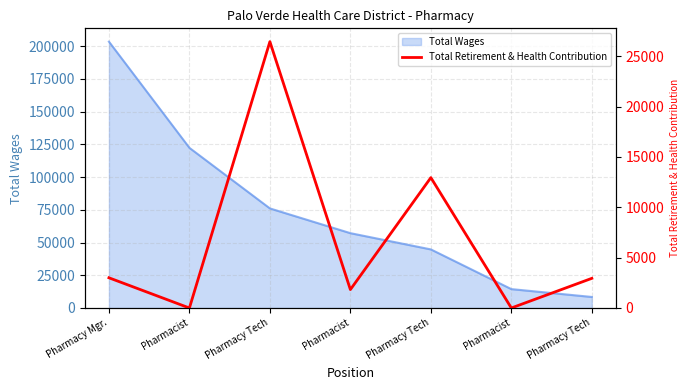

What is the ratio of the value at Pharmacy Mgr. to the value at Pharmacist?

1.6